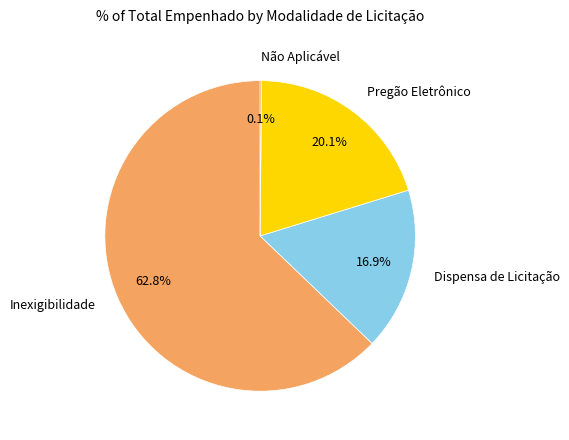

Does any single category account for the majority?

Yes